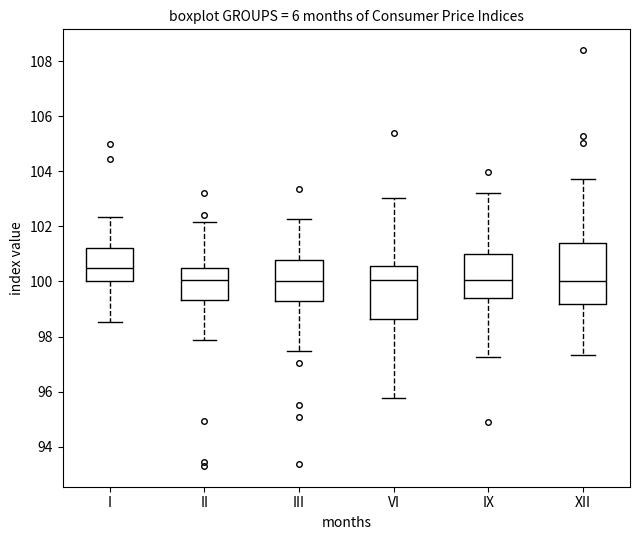

Which box is the tallest, from its lower edge to its upper edge?

XII